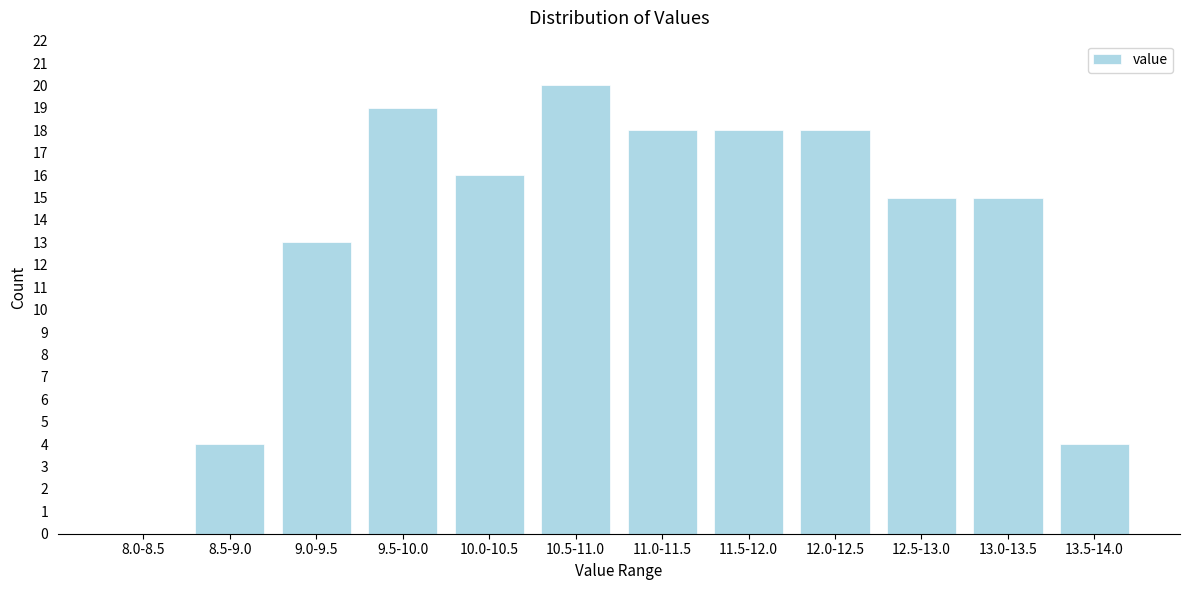

Reading right to left, extract all data points from this chart.

13.5-14.0=4	13.0-13.5=15	12.5-13.0=15	12.0-12.5=18	11.5-12.0=18	11.0-11.5=18	10.5-11.0=20	10.0-10.5=16	9.5-10.0=19	9.0-9.5=13	8.5-9.0=4	8.0-8.5=0